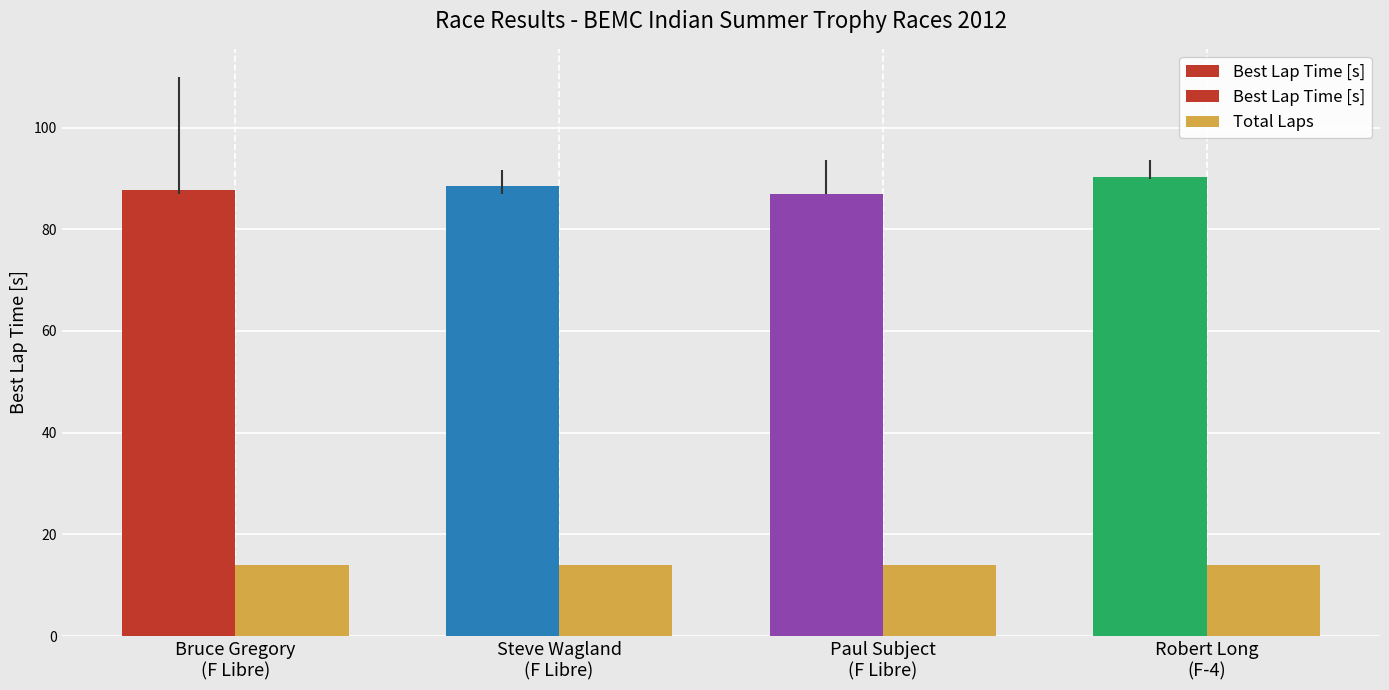

At which category does the chart reach its peak across all series?

Robert Long
(F-4)